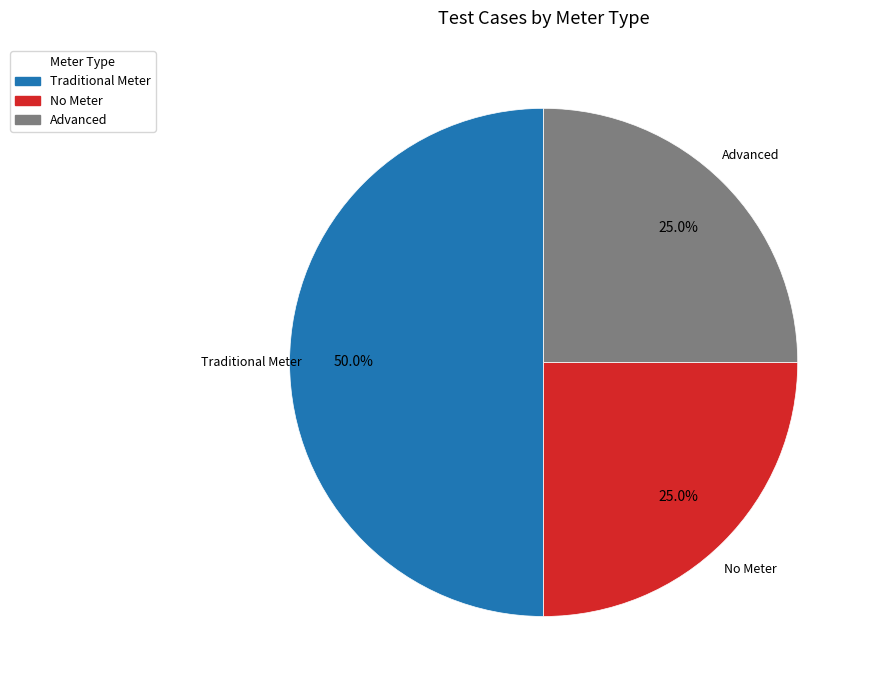

Which slice is the largest?

Traditional Meter